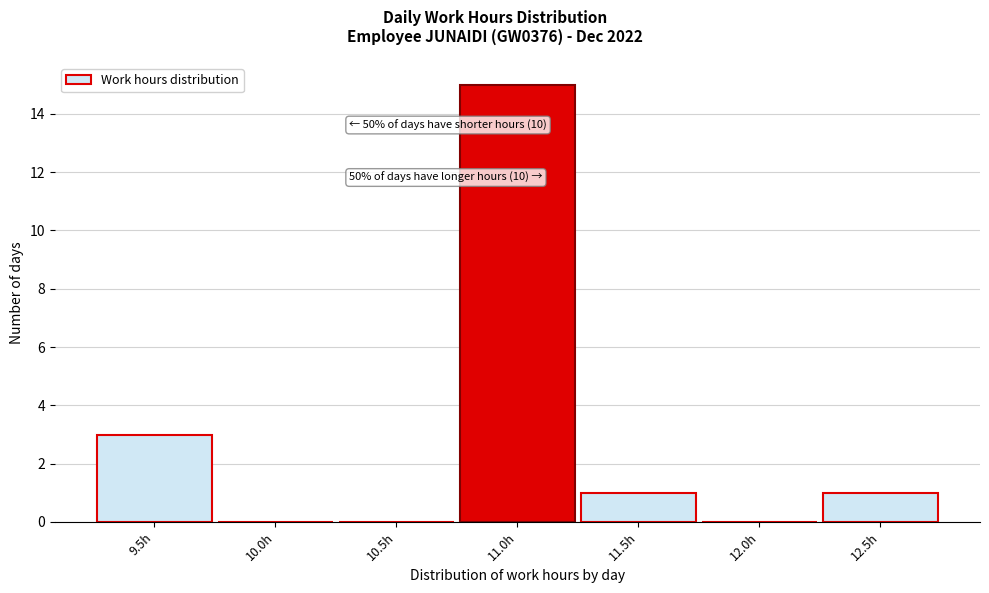

Reading left to right, transcribe all the data shown in this chart.

9.5h=3	10.0h=0	10.5h=0	11.0h=15	11.5h=1	12.0h=0	12.5h=1